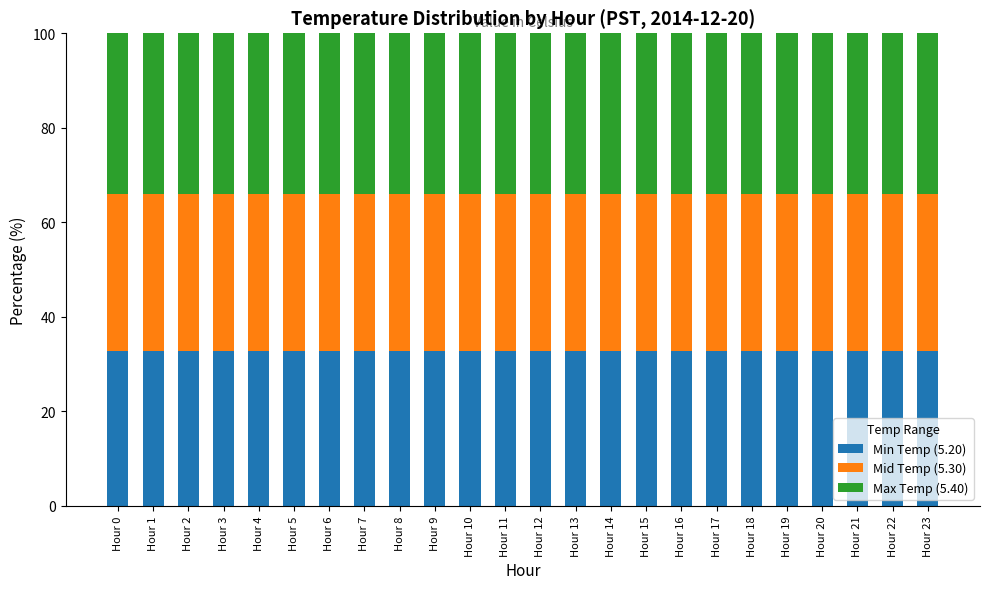

How many data points does each series have?

24